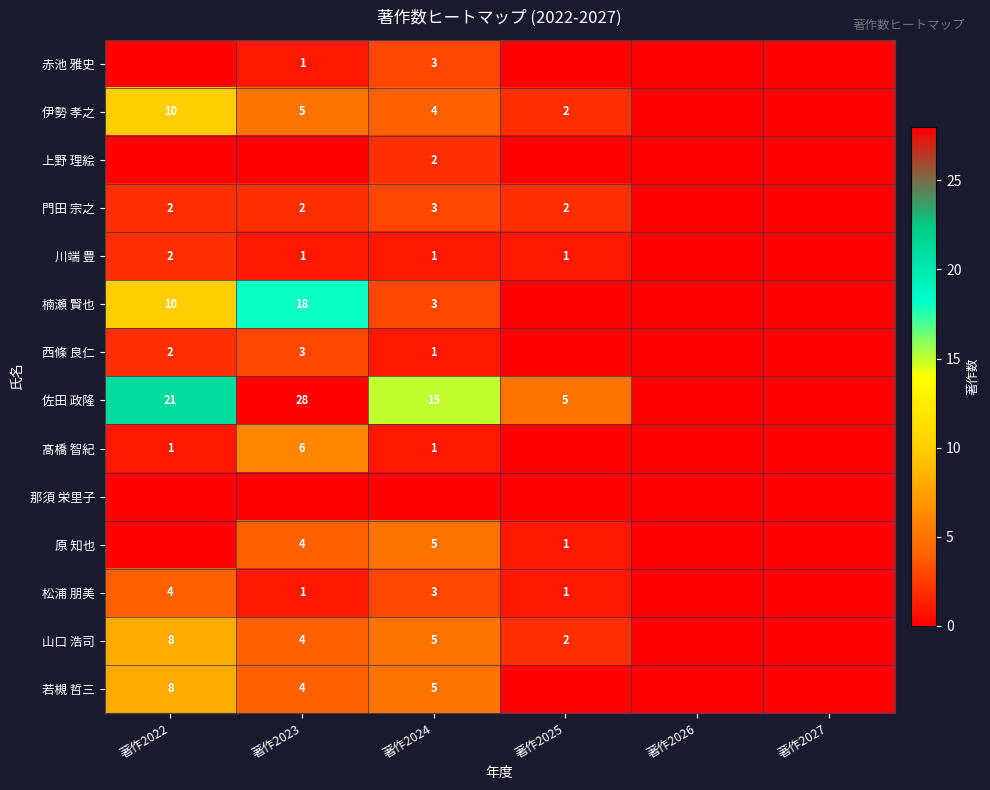

The 佐田 政隆 series shows 15 at 著作2024. True or false?

True